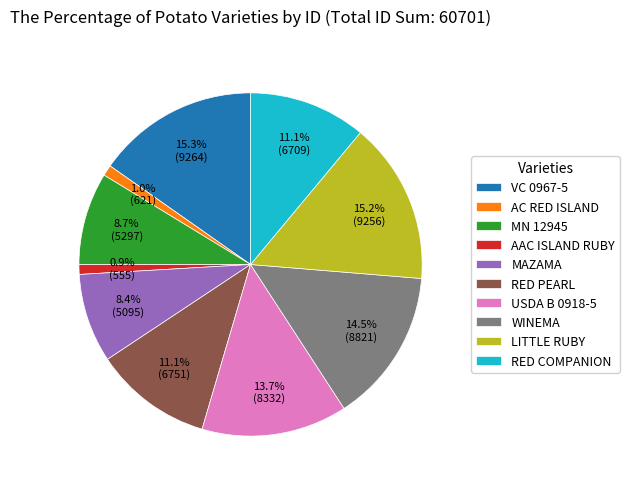

Does AC RED ISLAND account for over 50% of the chart?

No